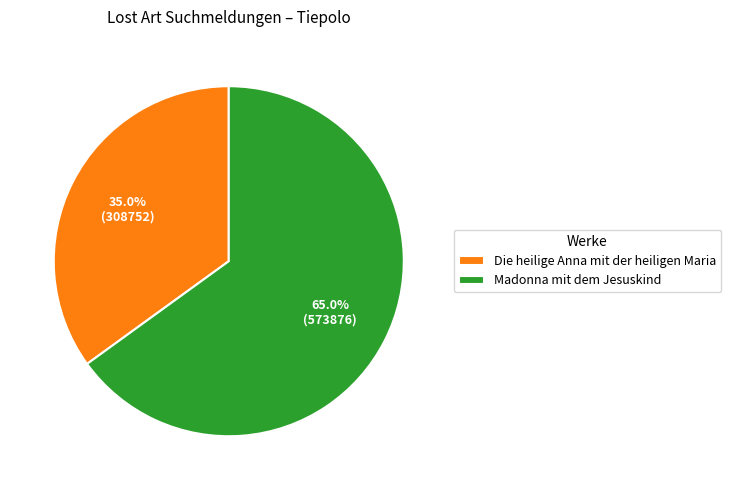

Which category accounts for the majority?

Madonna mit dem Jesuskind